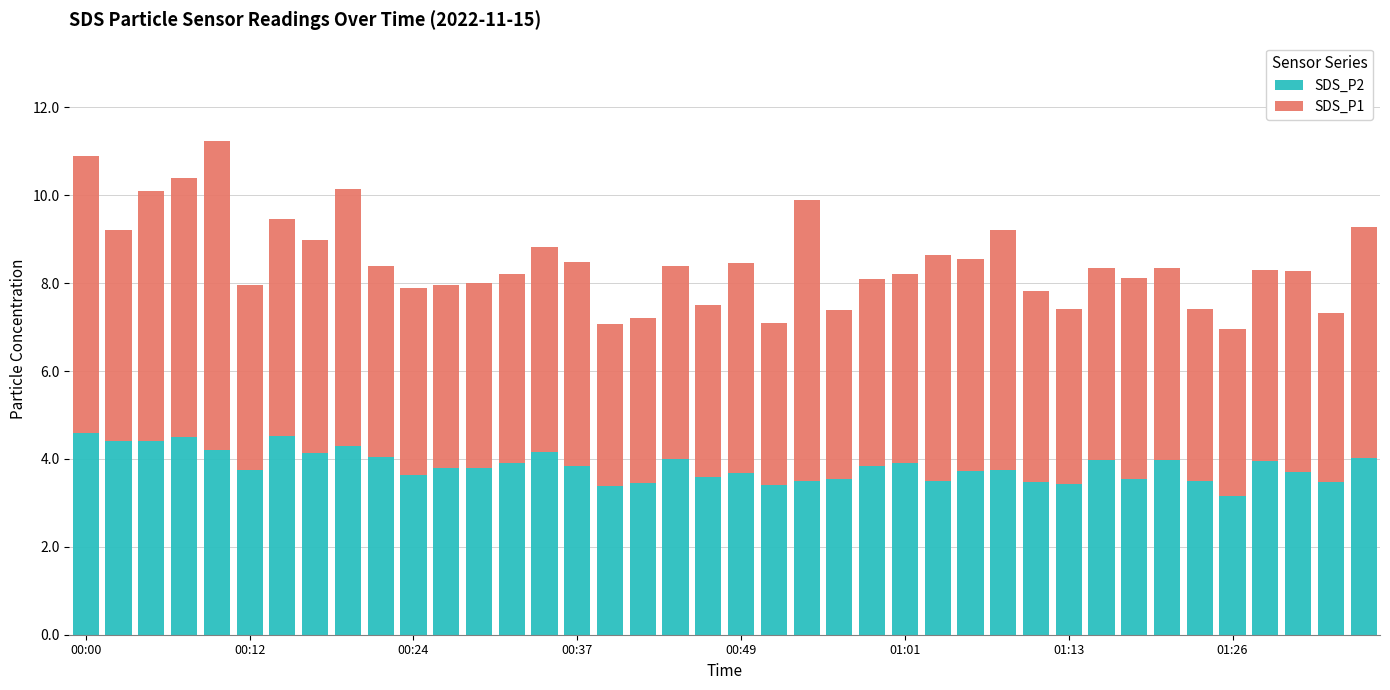

What is the sum of all SDS_P2 values?

153.4